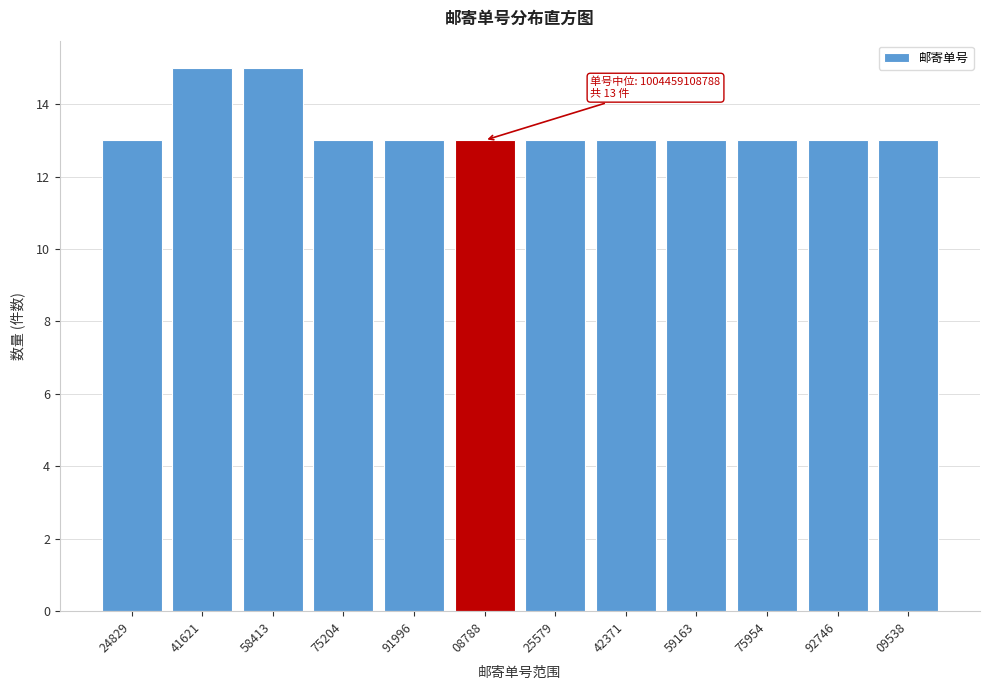

Reading right to left, transcribe all the data shown in this chart.

13	13	13	13	13	13	13	13	13	15	15	13